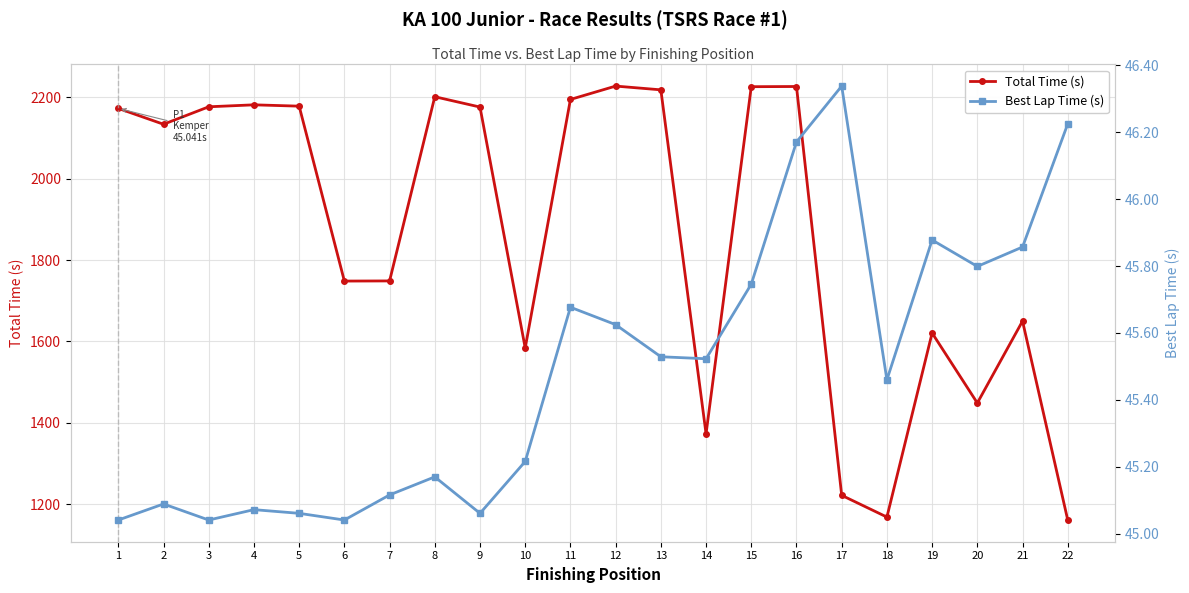

What is the value of the Total Time (s) point at the 10th from the left?

1583.9